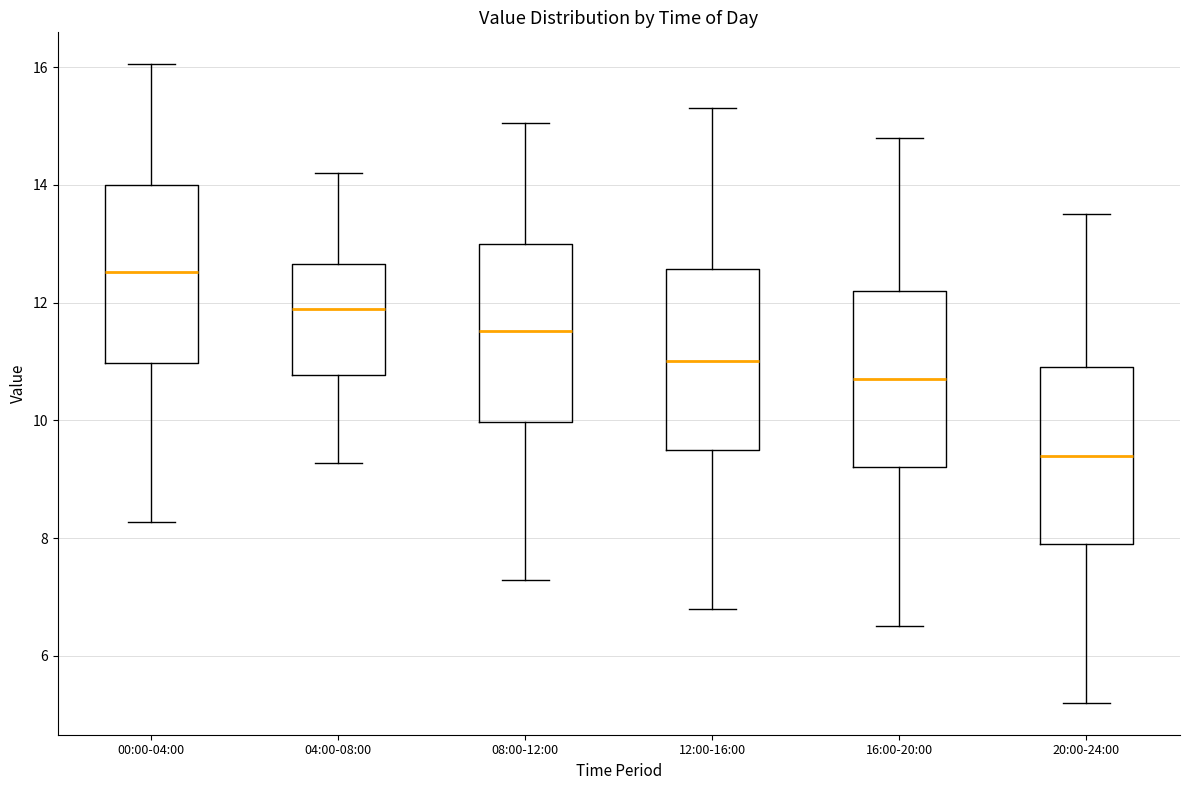

Reading left to right, read every box against the y-axis: the position of its median line, the range the box covers, and the ends of its whiskers. The values are not printed on the chart, so give them approximately, as read against the axis.

00:00-04:00: median 12.6, box 11.0 to 14.0, whiskers 8.2 to 16.0
04:00-08:00: median 11.8, box 10.8 to 12.6, whiskers 9.2 to 14.2
08:00-12:00: median 11.6, box 10.0 to 13.0, whiskers 7.2 to 15.0
12:00-16:00: median 11.0, box 9.6 to 12.6, whiskers 6.8 to 15.4
16:00-20:00: median 10.8, box 9.2 to 12.2, whiskers 6.6 to 14.8
20:00-24:00: median 9.4, box 8.0 to 11.0, whiskers 5.2 to 13.6